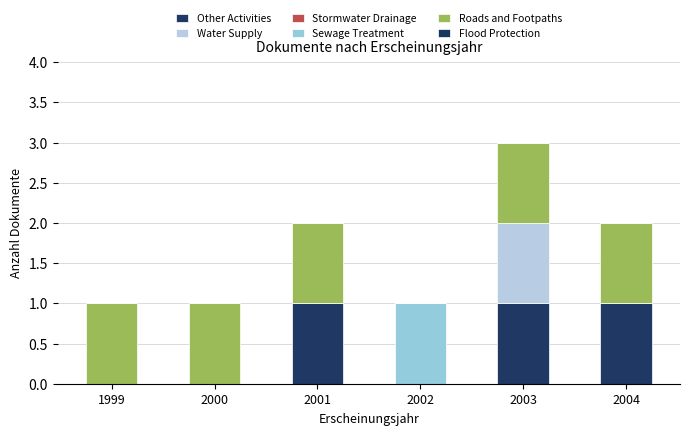

At which category is the sum across all series the highest?

2003